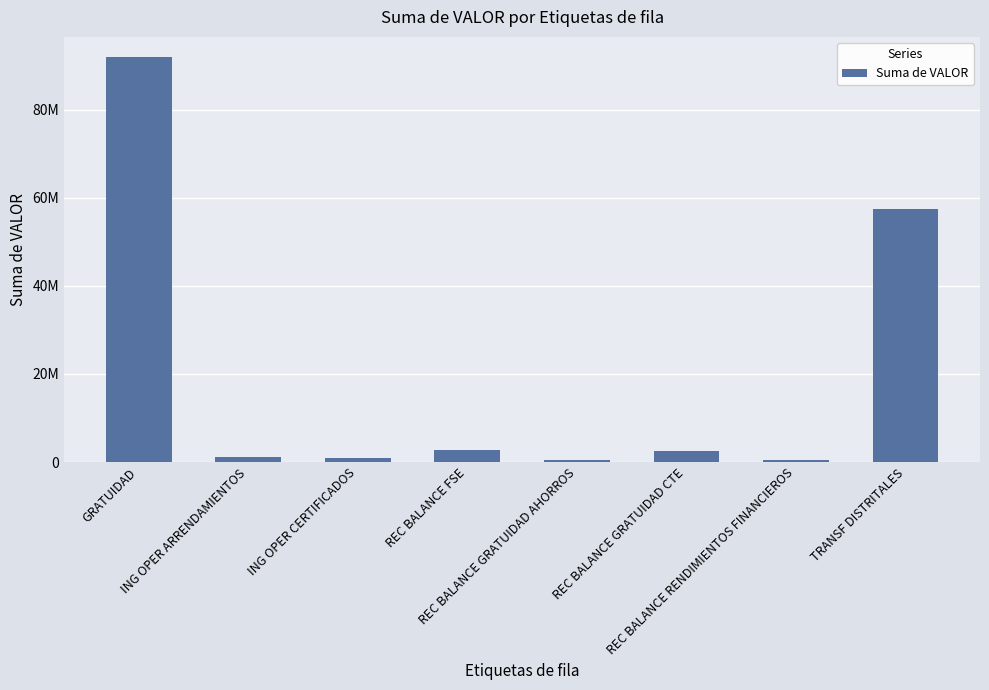

Rank the categories by value from lowest to highest.

REC BALANCE GRATUIDAD AHORROS, REC BALANCE RENDIMIENTOS FINANCIEROS, ING OPER CERTIFICADOS, ING OPER ARRENDAMIENTOS, REC BALANCE GRATUIDAD CTE, REC BALANCE FSE, TRANSF DISTRITALES, GRATUIDAD